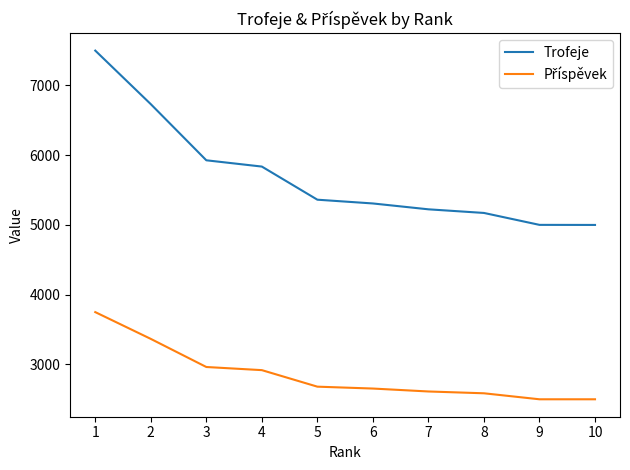

What is the difference between the highest and lowest values at 7?

2612